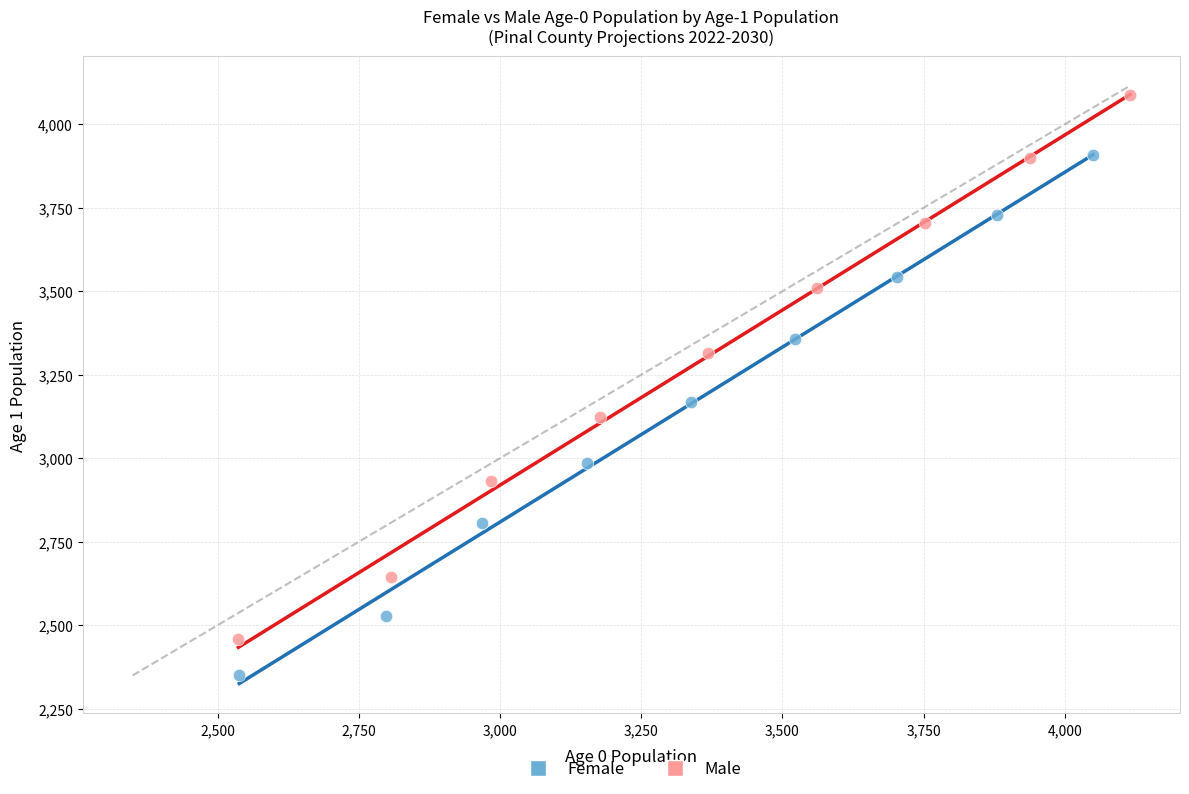

Which series contains the lowest Y value?

Female